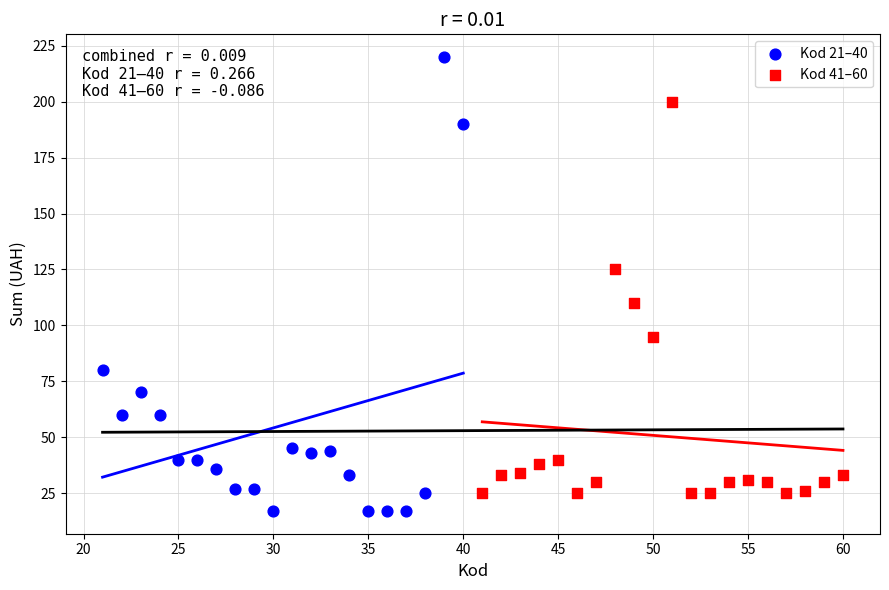

Which series has the largest Y range (max minus min)?

Kod 21–40